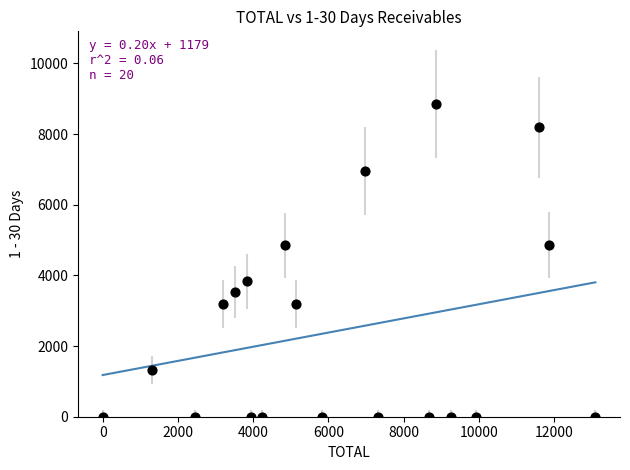

What is the range of X values (max minus min)?

13098.6